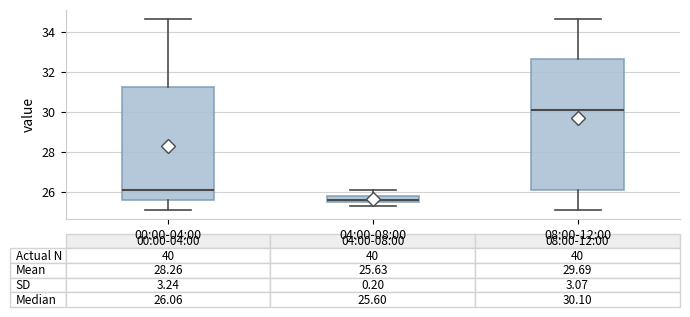

Which box has the highest median line?

08:00-12:00